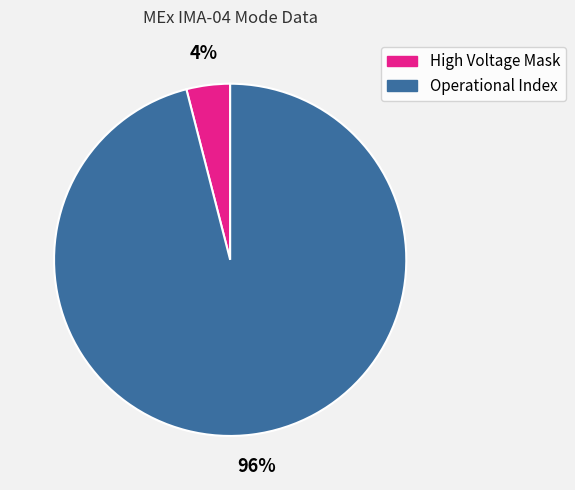

Is there a majority slice in this chart?

Yes